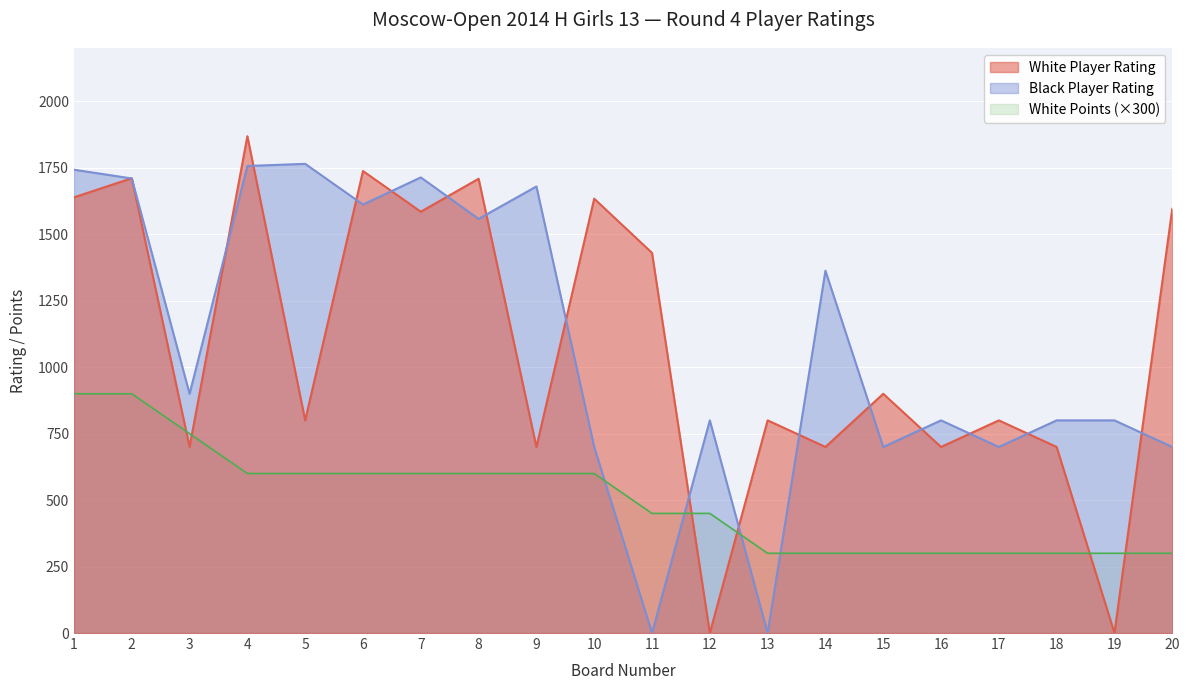

What is the total value across all series at 19?

1100